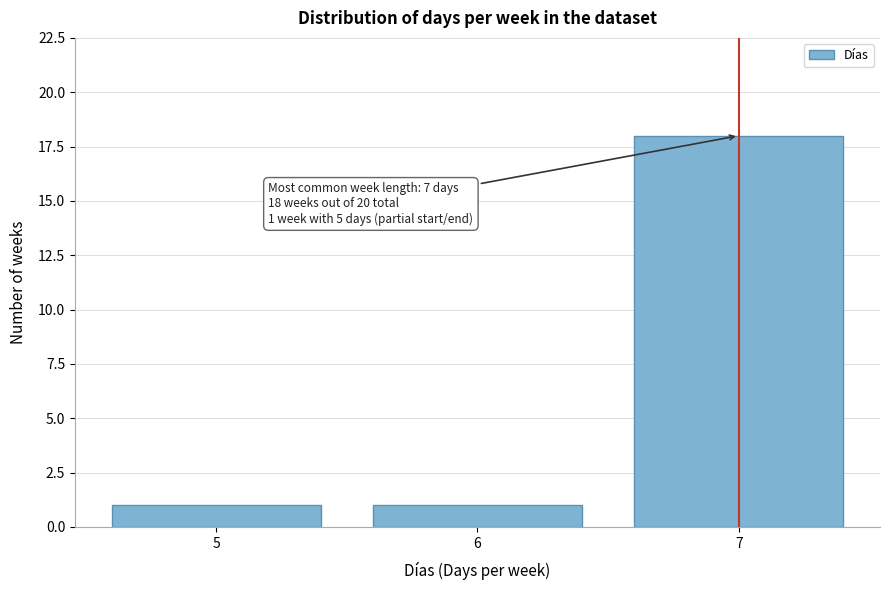

Reading left to right, what are all the values shown in this chart?

1	1	18